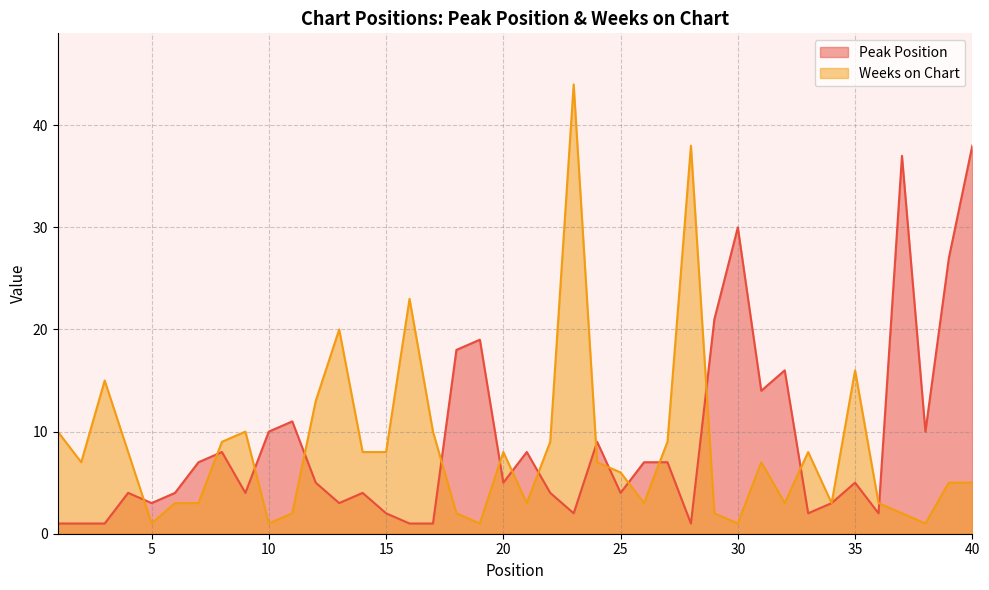

Rank the categories by Weeks on Chart value from lowest to highest.

5, 10, 19, 30, 38, 11, 18, 29, 37, 6, 7, 21, 26, 32, 34, 36, 39, 40, 25, 2, 24, 31, 4, 14, 15, 20, 33, 8, 22, 27, 1, 9, 17, 12, 3, 35, 13, 16, 28, 23